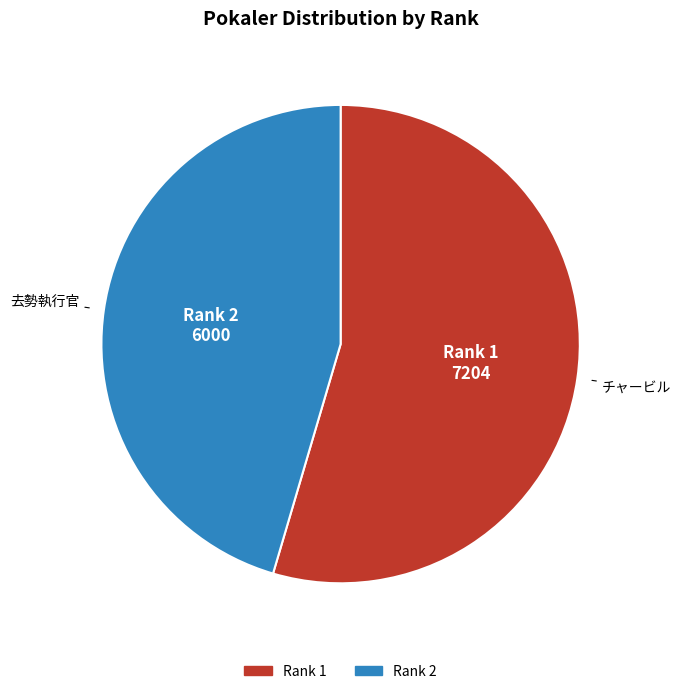

What is the largest slice in the pie chart?

Rank 1